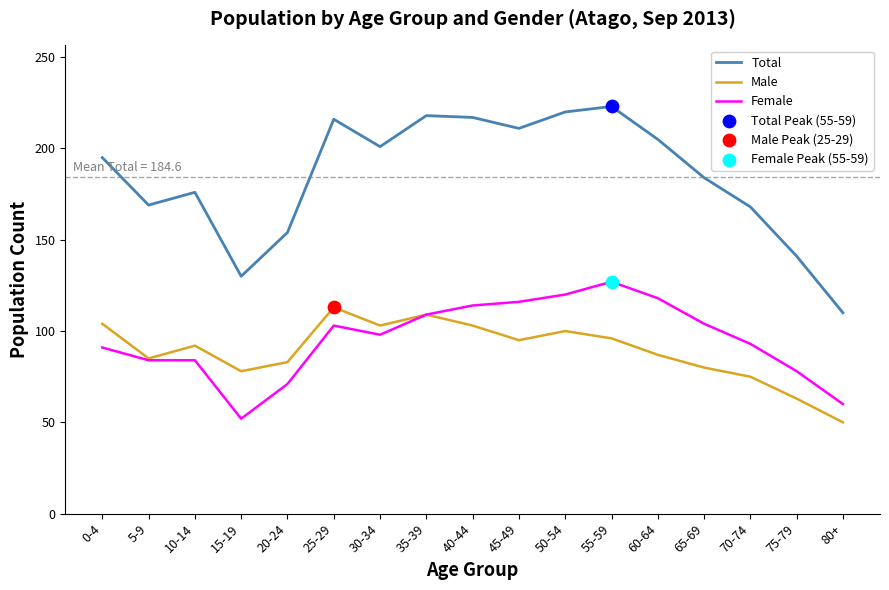

Between 15-19 and 30-34, which series saw the biggest shift?

Total